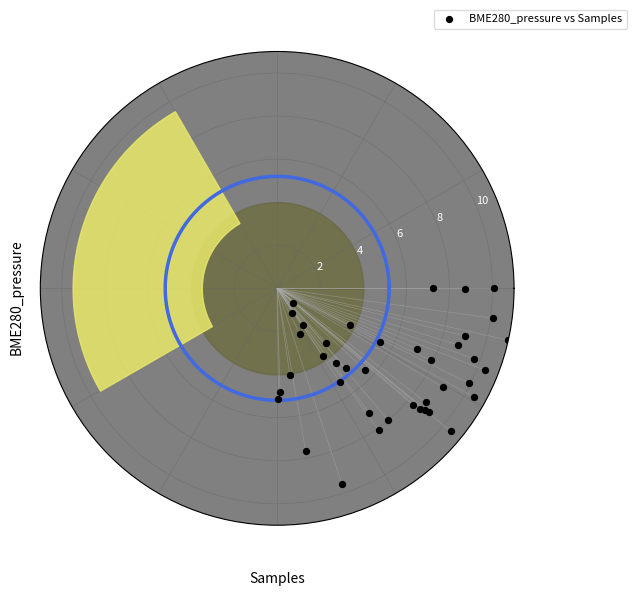

What Y value in the scatter plot is closest to 6?

5.5